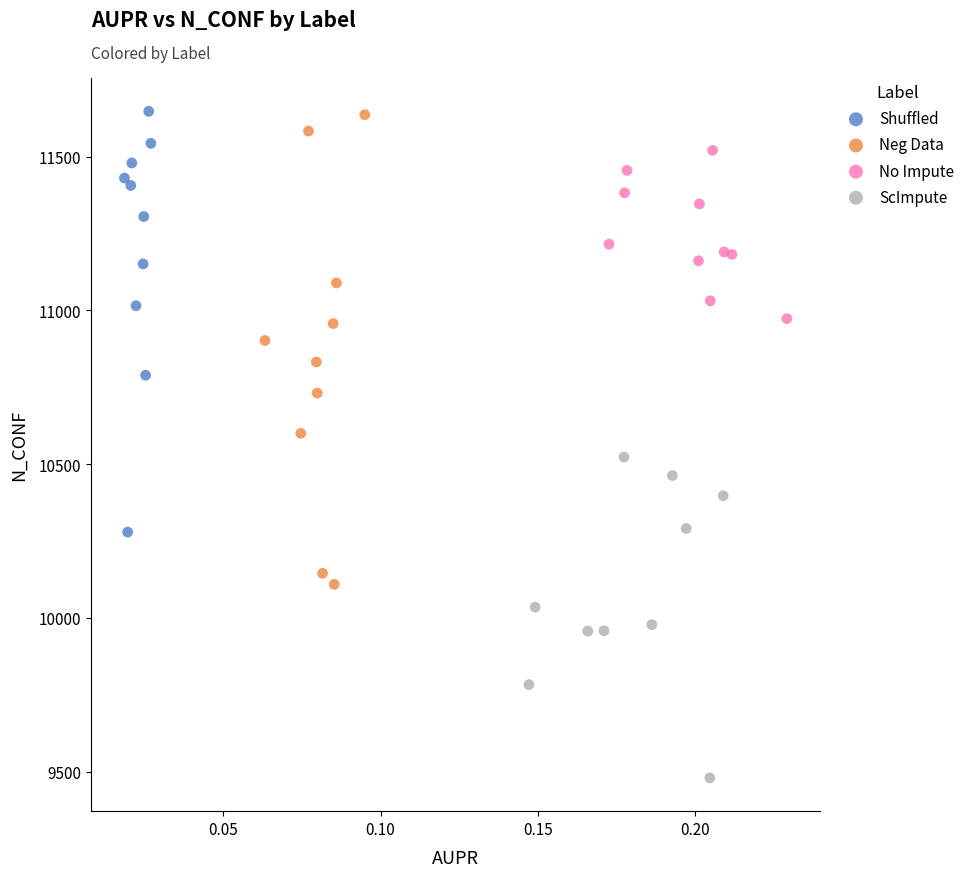

Which series has the widest spread of Y values?

Neg Data